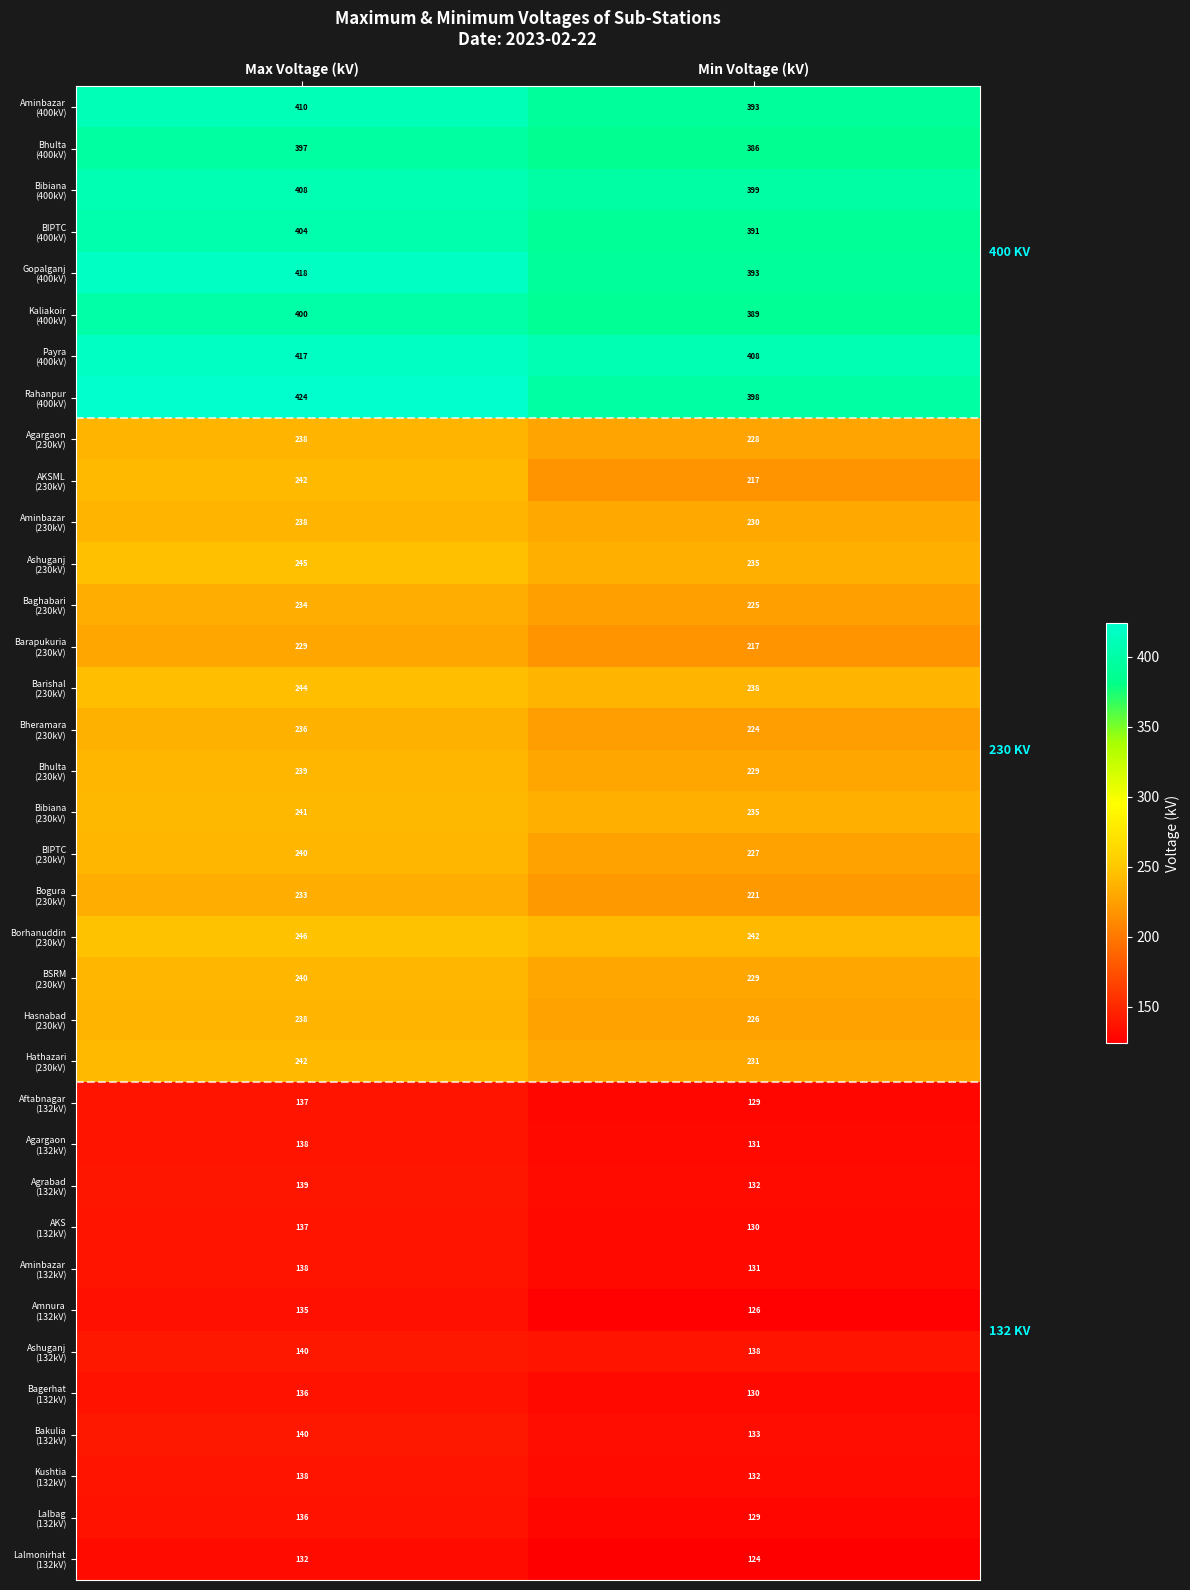

What is the spread (max minus min) of values at Max Voltage (kV)?

292